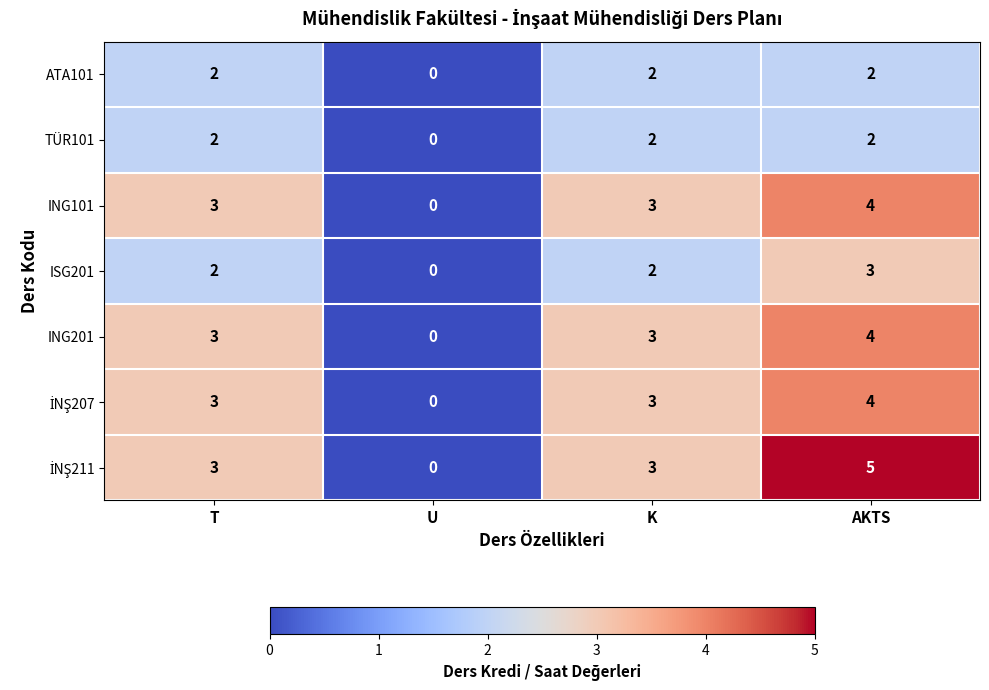

How many series are shown in this chart?

7